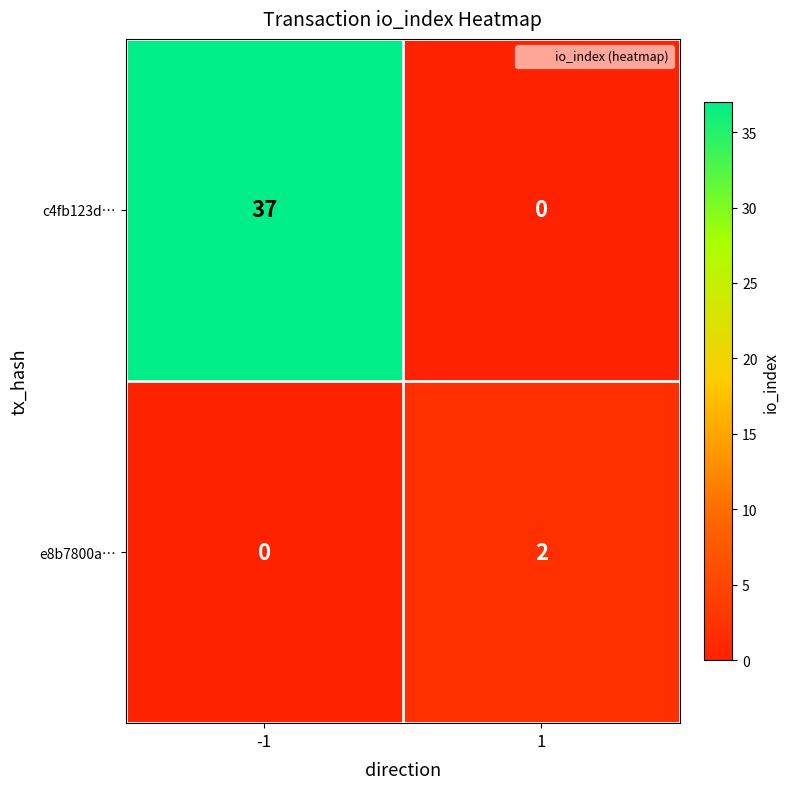

The value of c4fb123d… at 1 is 0. True or false?

True